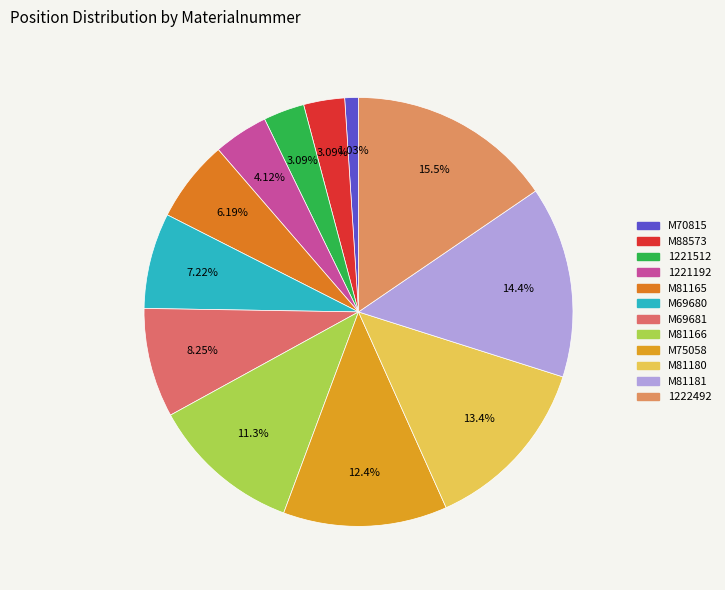

What percentage is NOT represented by M81165?

93.8%